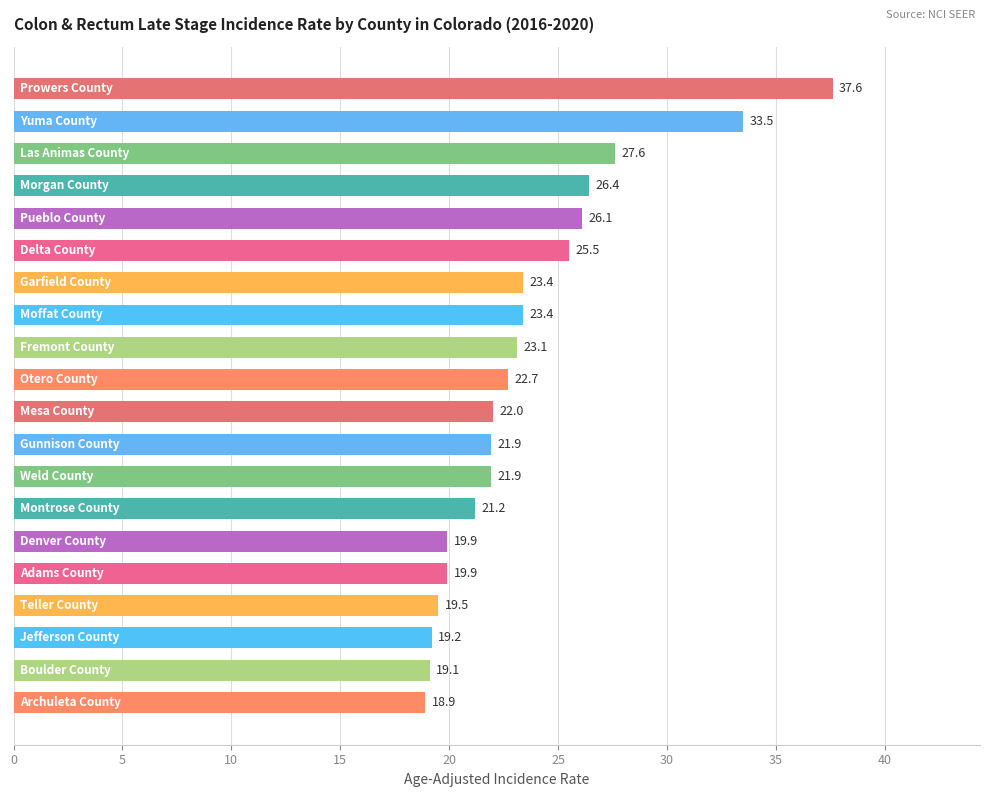

What is the value of the 7th bar from the top?

23.4